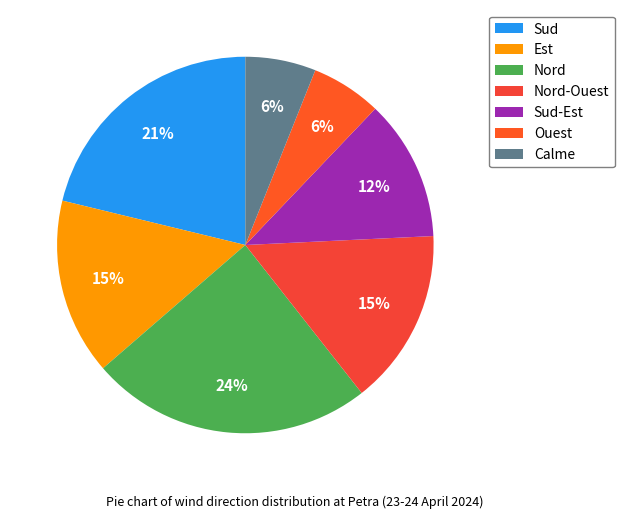

Is there a majority slice in this chart?

No